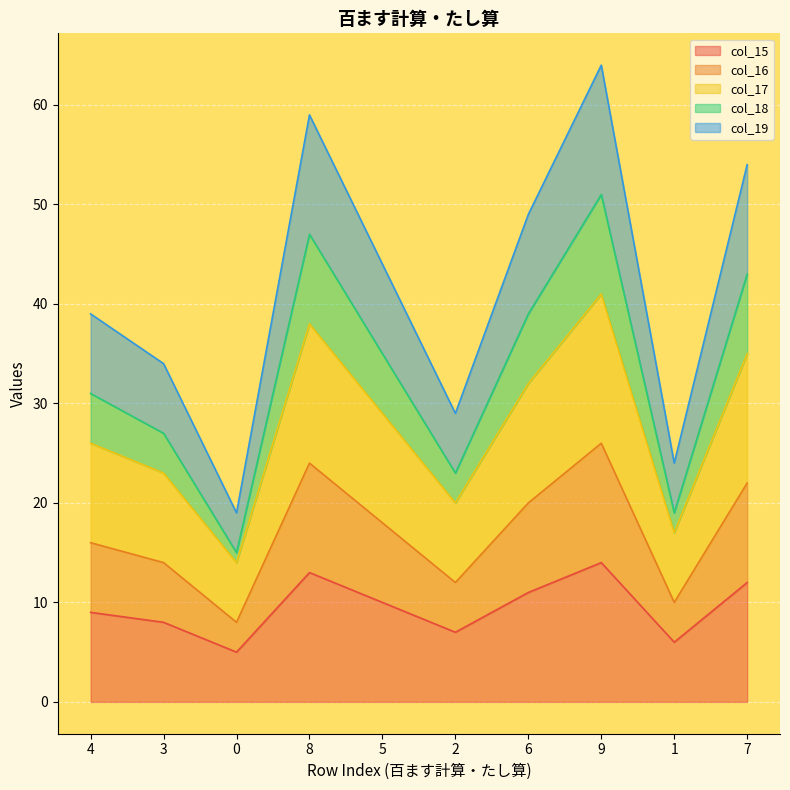

What is the difference between the highest and lowest values at 9?

50